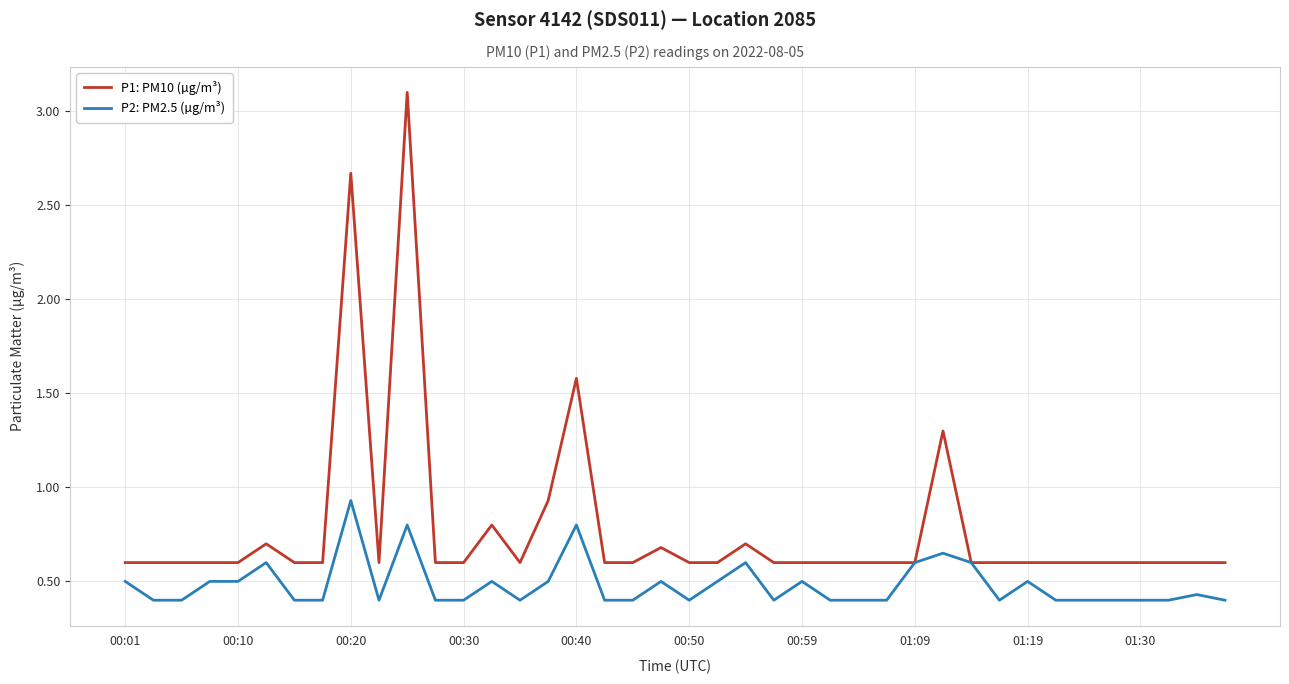

What is the maximum value shown in the chart?

3.1